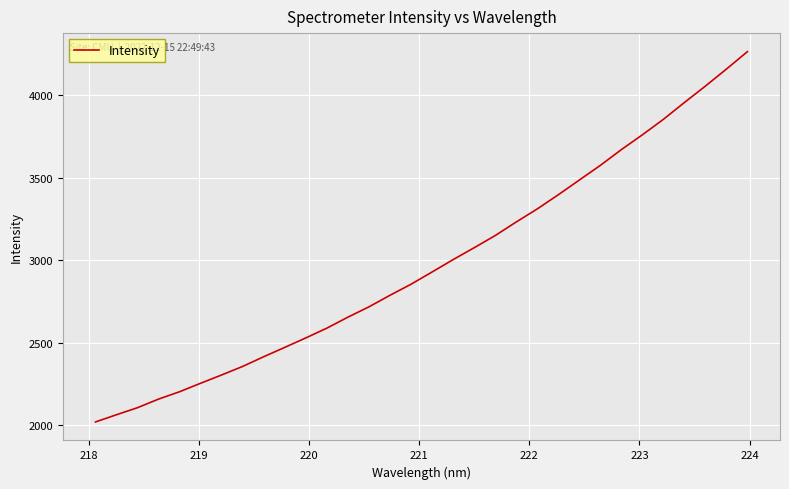

What is the difference between the maximum and minimum values?

2244.5